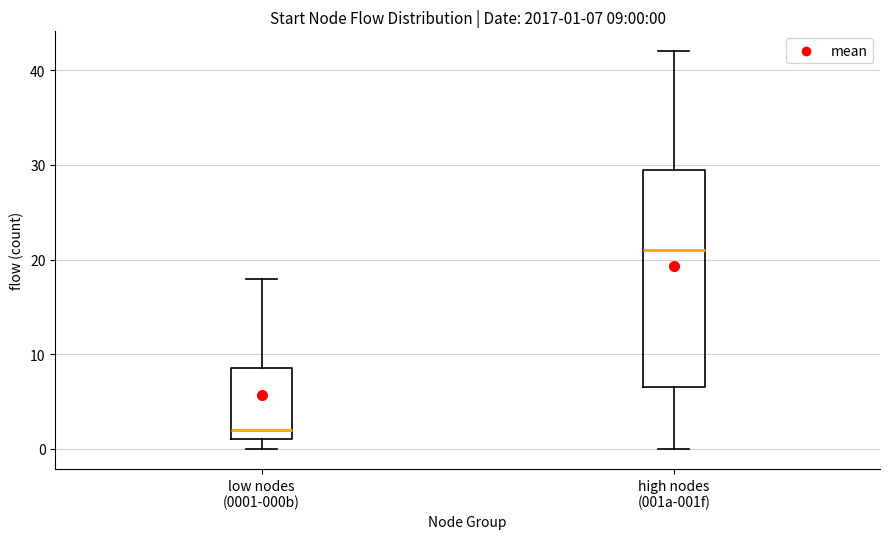

Which box has the highest median line?

high nodes (001a-001f)